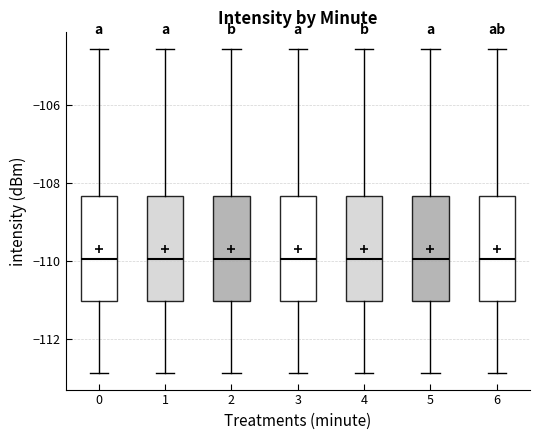

Reading left to right, read every box against the y-axis: the position of its median line, the range the box covers, and the ends of its whiskers. The values are not printed on the chart, so give them approximately, as read against the axis.

0: median -110.0, box -111.0 to -108.4, whiskers -112.8 to -104.6
1: median -110.0, box -111.0 to -108.4, whiskers -112.8 to -104.6
2: median -110.0, box -111.0 to -108.4, whiskers -112.8 to -104.6
3: median -110.0, box -111.0 to -108.4, whiskers -112.8 to -104.6
4: median -110.0, box -111.0 to -108.4, whiskers -112.8 to -104.6
5: median -110.0, box -111.0 to -108.4, whiskers -112.8 to -104.6
6: median -110.0, box -111.0 to -108.4, whiskers -112.8 to -104.6